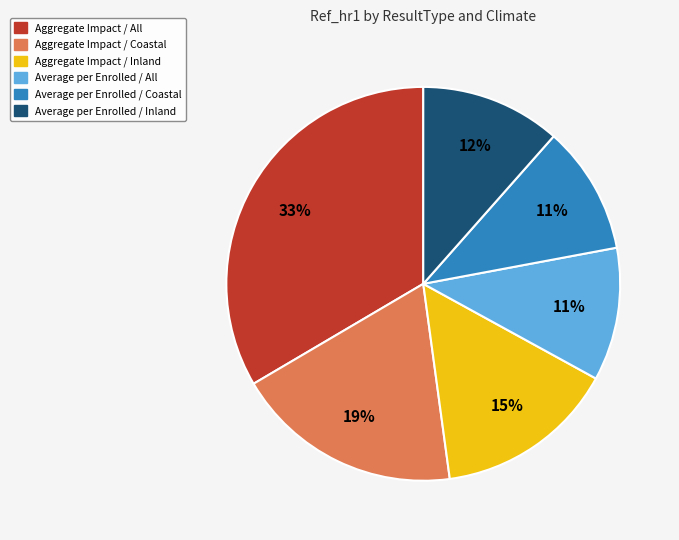

Which has a higher value, Aggregate Impact / Coastal or Aggregate Impact / All?

Aggregate Impact / All